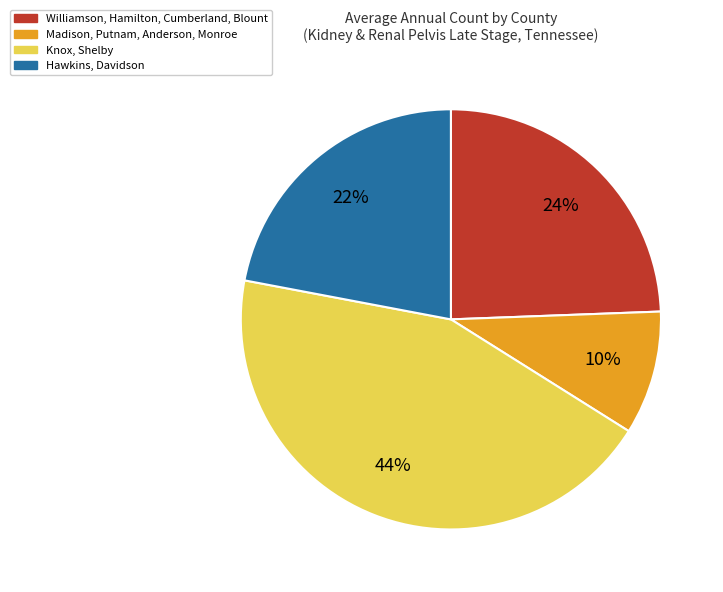

How many segments does this pie chart have?

4